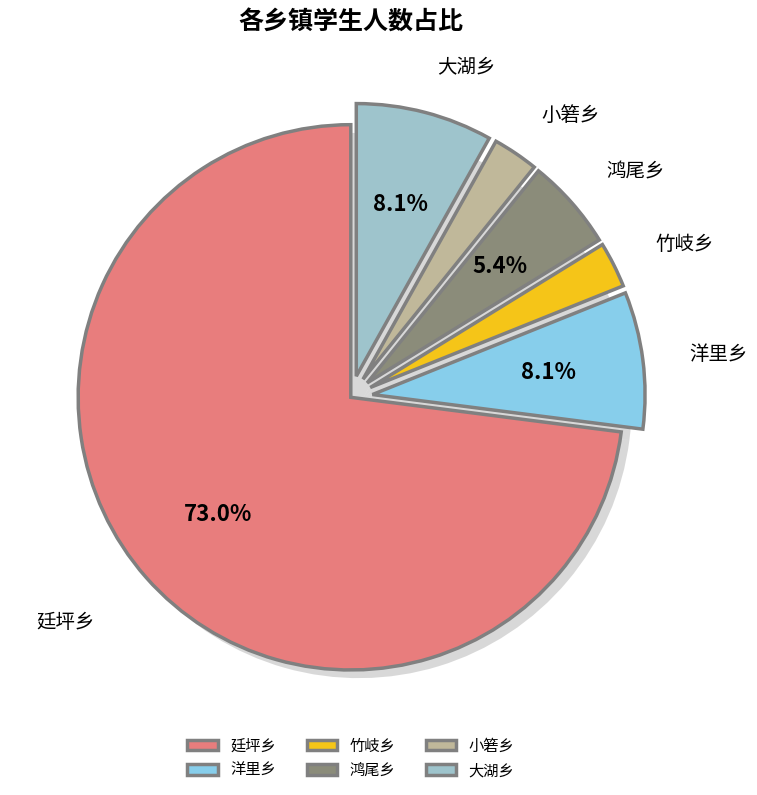

Which category has the biggest portion of the pie?

廷坪乡